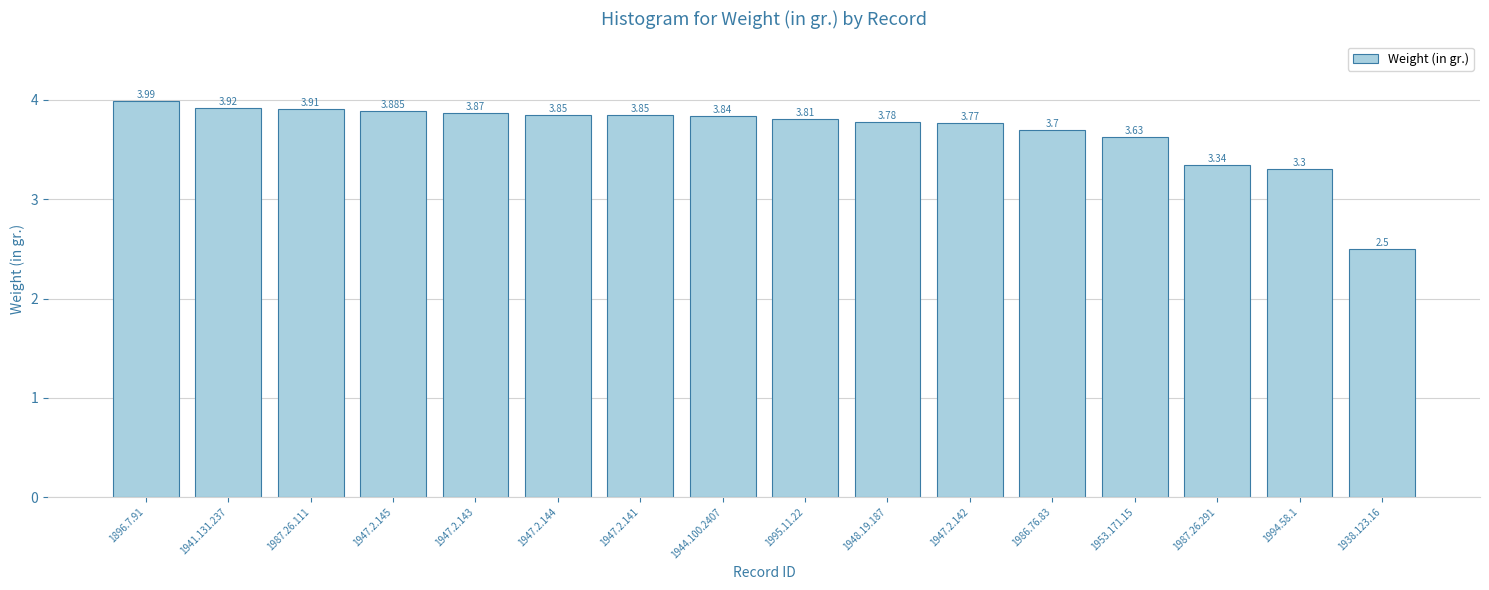

What is the approximate value at 1987.26.111?

3.9